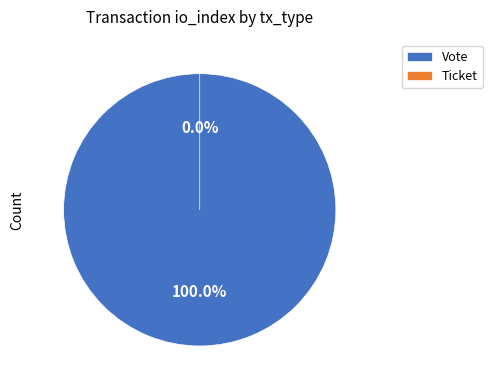

Which slice is the largest?

Vote